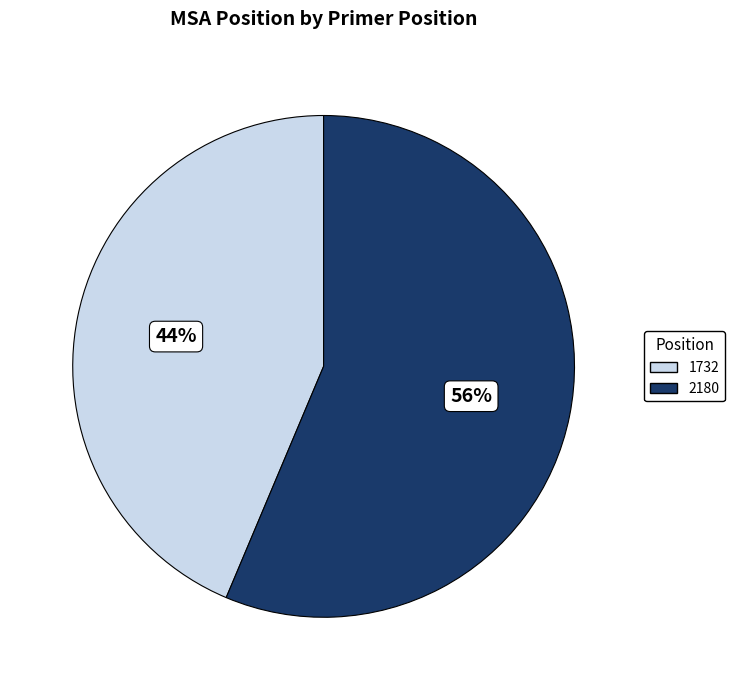

Do 1732 and 2180 together represent more than half of the pie?

Yes